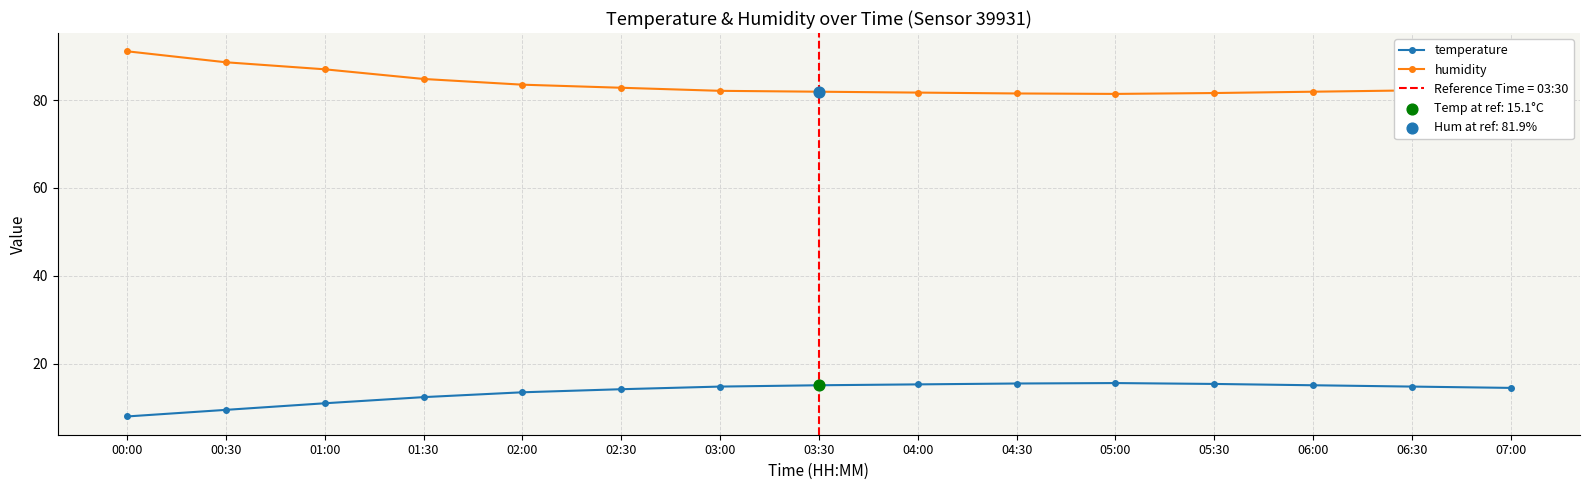

At which category is the sum across all series the highest?

00:00